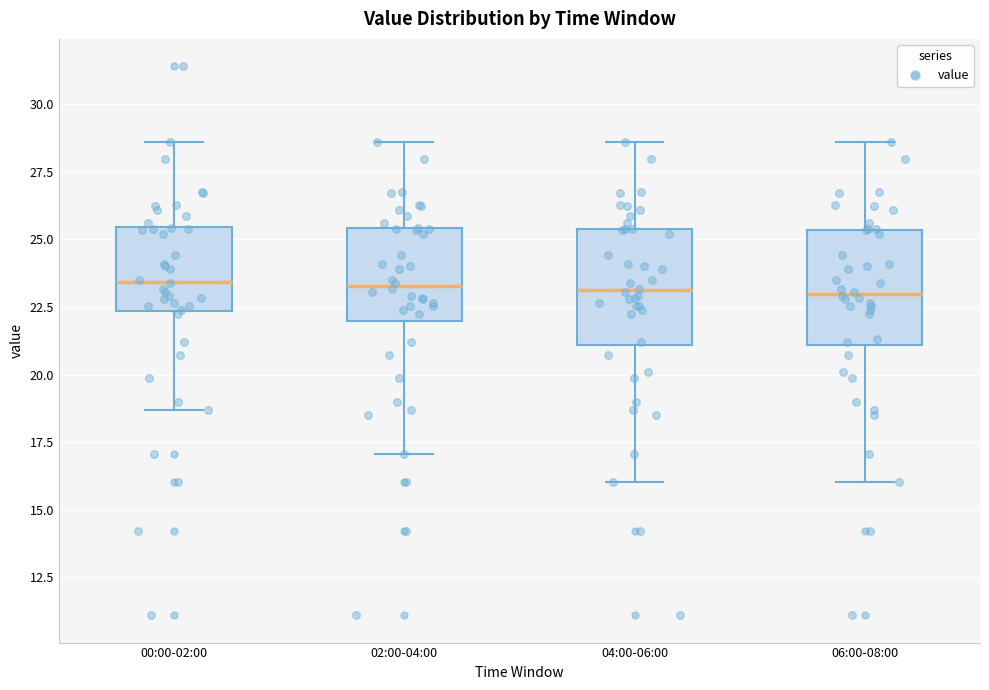

Reading left to right, transcribe this box plot: for each box, give where its median line is, the range the box spans, and where its two whiskers end, as read against the y-axis. The values are not printed on the chart, so give them approximately, as read against the axis.

00:00-02:00: median 23.5, box 22.5 to 25.5, whiskers 18.5 to 28.5
02:00-04:00: median 23.5, box 22.0 to 25.5, whiskers 17.0 to 28.5
04:00-06:00: median 23.0, box 21.0 to 25.5, whiskers 16.0 to 28.5
06:00-08:00: median 23.0, box 21.0 to 25.5, whiskers 16.0 to 28.5